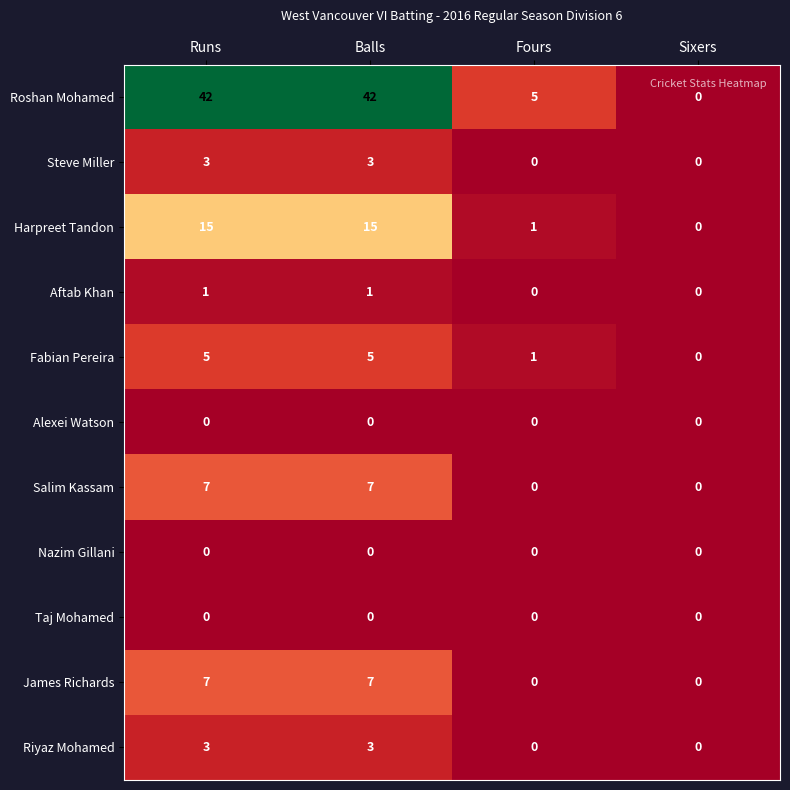

What is the greatest value displayed?

42